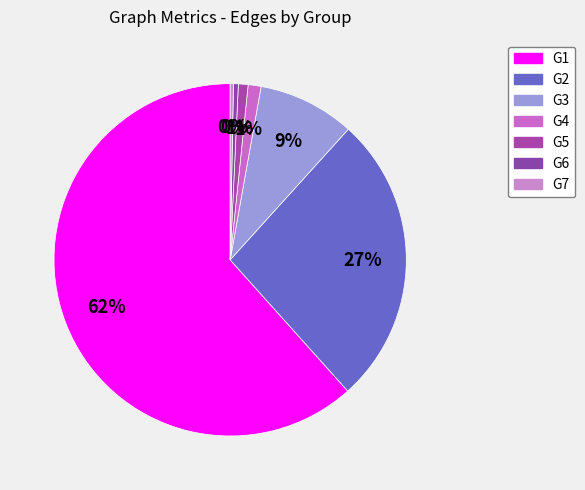

Which slice is the smallest?

G7